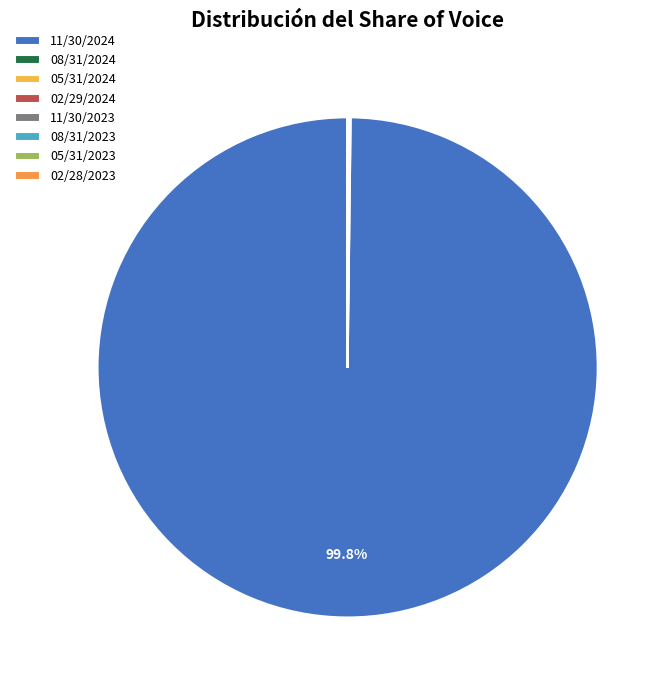

Do 02/28/2023 and 08/31/2023 together represent more than half of the pie?

No